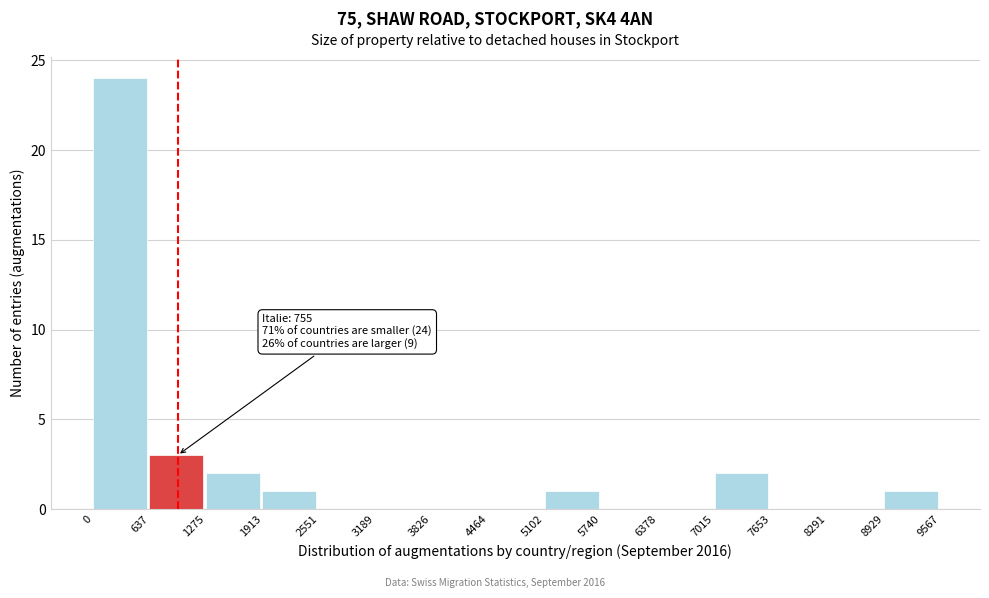

Which range on the x-axis has the tallest bar?

0 to 637